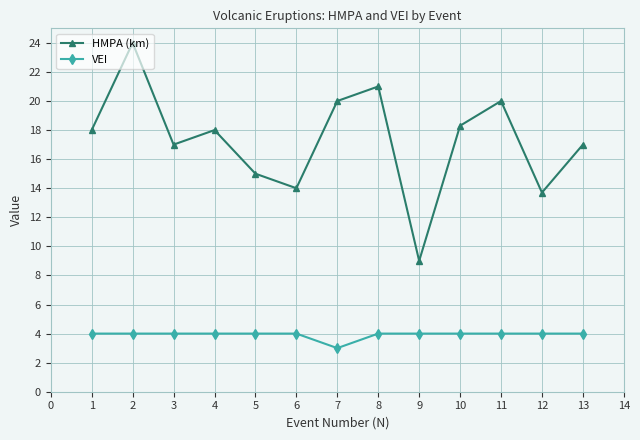

What are all the series names shown in the legend?

HMPA (km), VEI